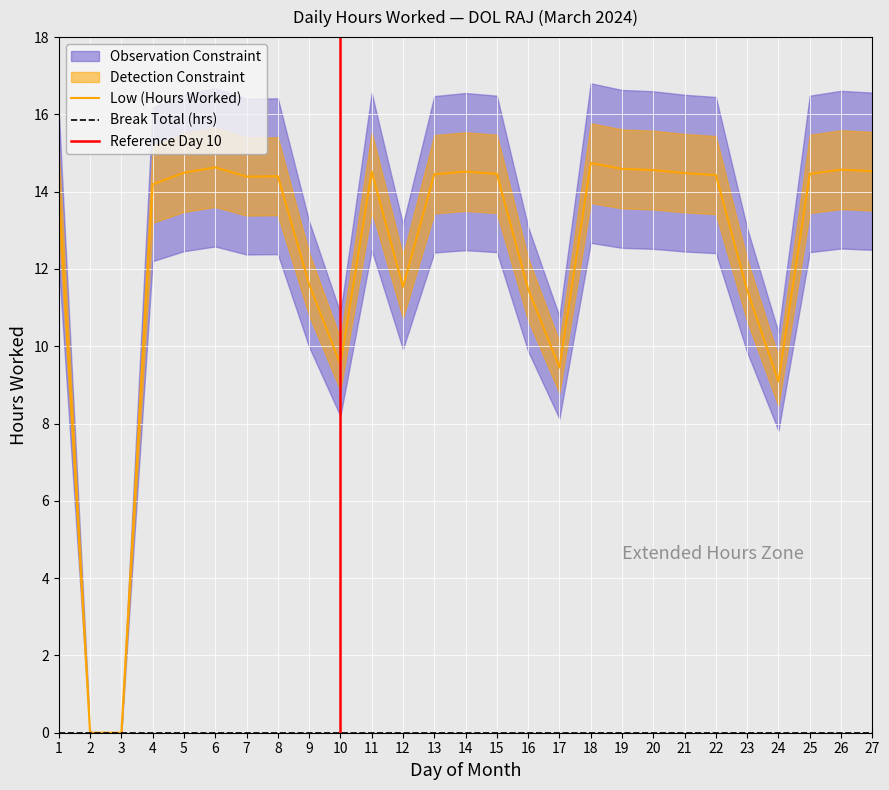

Reading left to right, what are all the values shown in this chart?

14.1	0.0	0.0	14.2	14.5	14.6	14.4	14.4	11.6	9.5	14.5	11.5	14.4	14.5	14.5	11.5	9.4	14.7	14.6	14.6	14.5	14.4	11.4	9.1	14.5	14.6	14.5